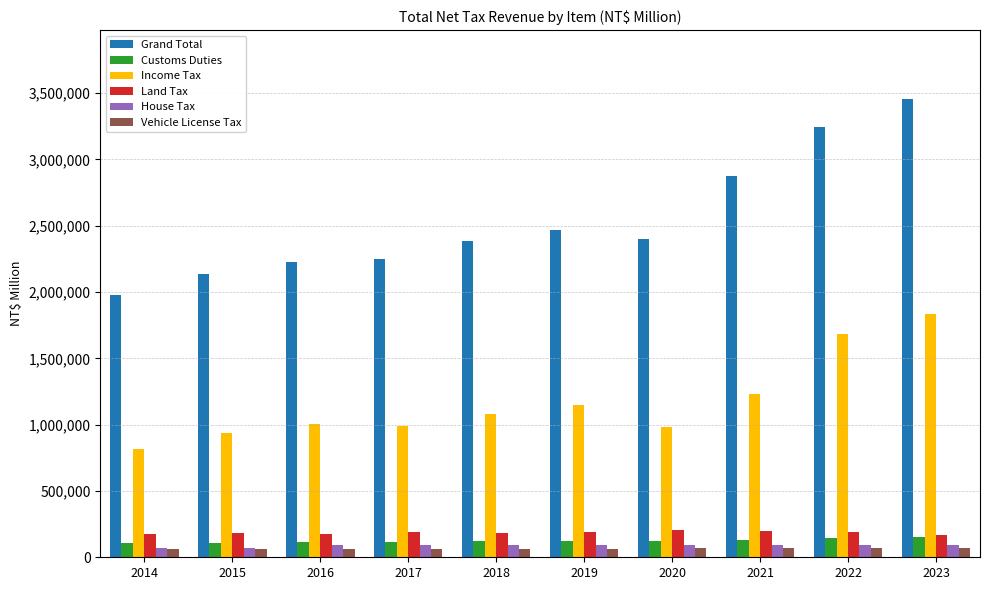

What is the difference between the House Tax values at 2019 and 2022?

2423